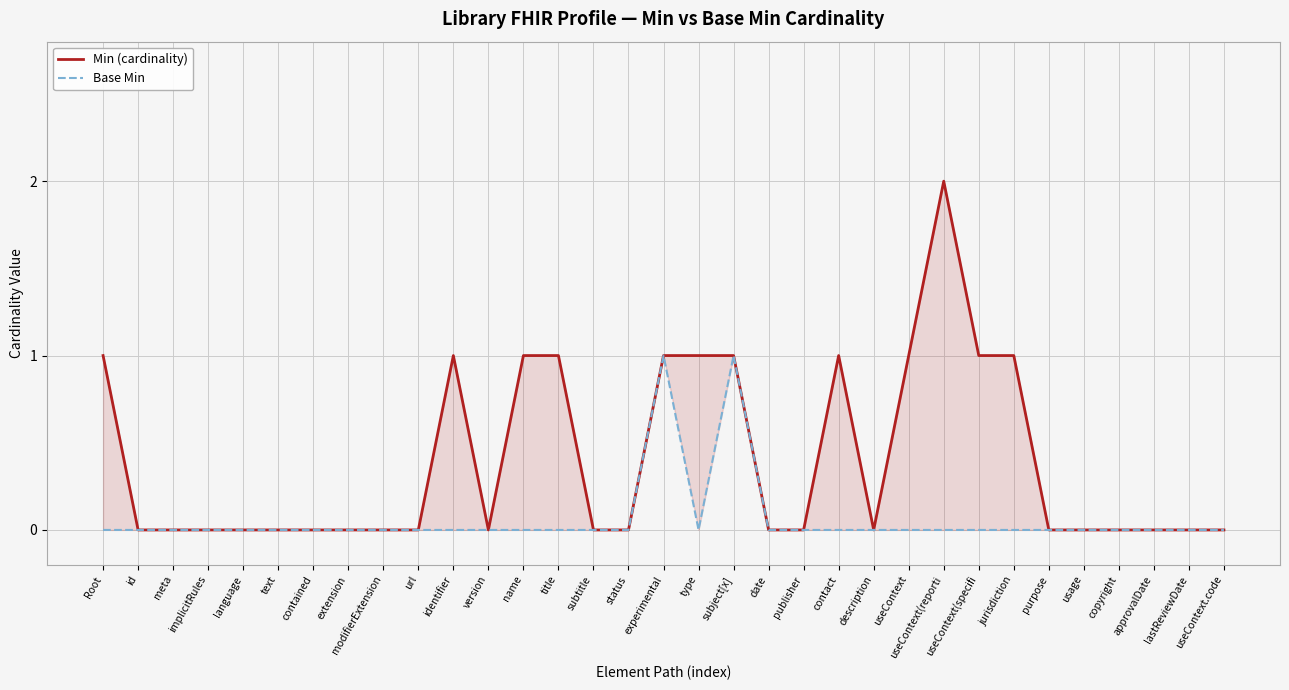

Is it true that Min (cardinality) equals 0 at url?

True